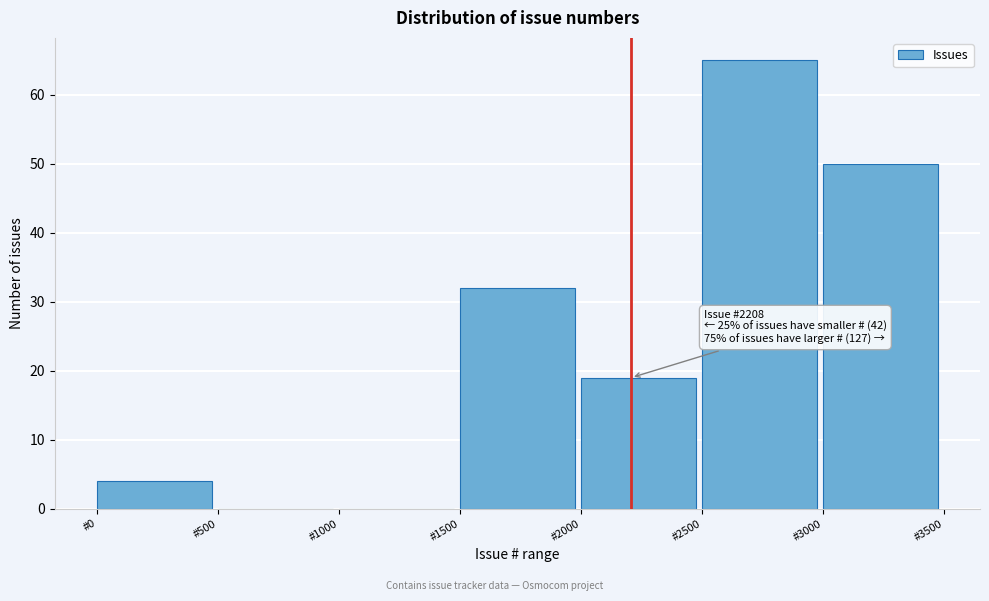

Which range on the x-axis has the tallest bar?

2500 to 3000